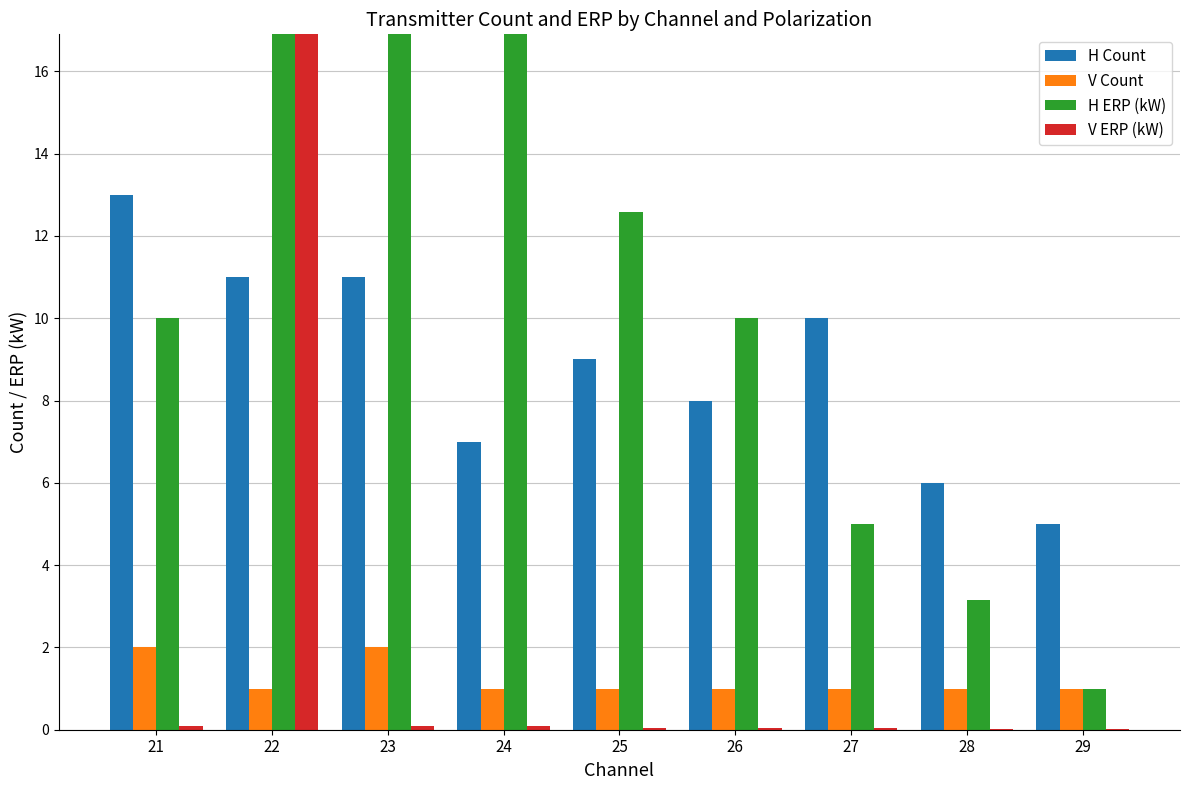

Is it true that H Count equals 10.0 at 27?

True